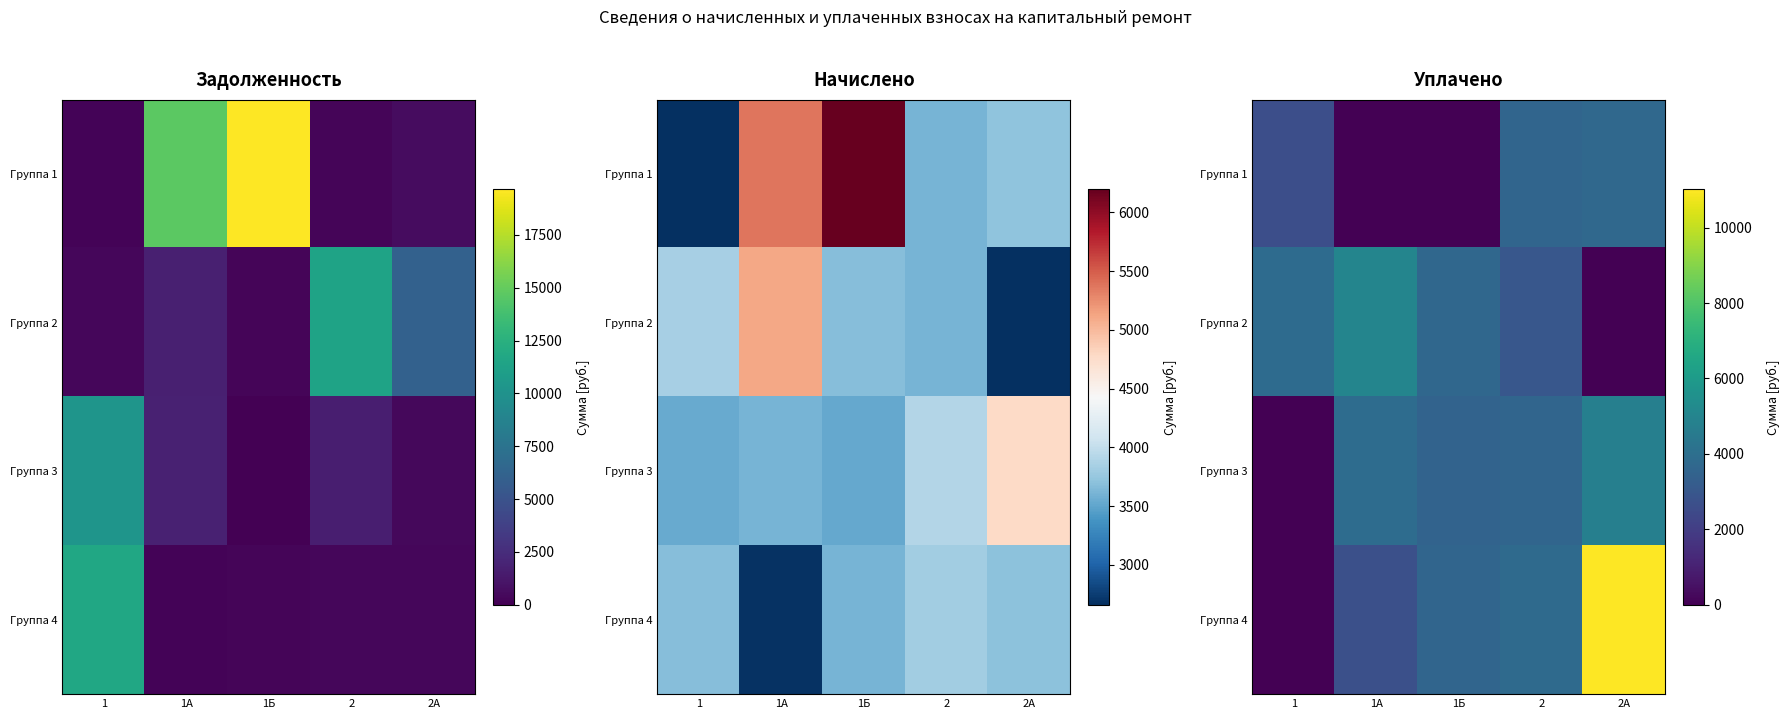

True or false: Группа 4 has a value of -4340.7 at 1.

False